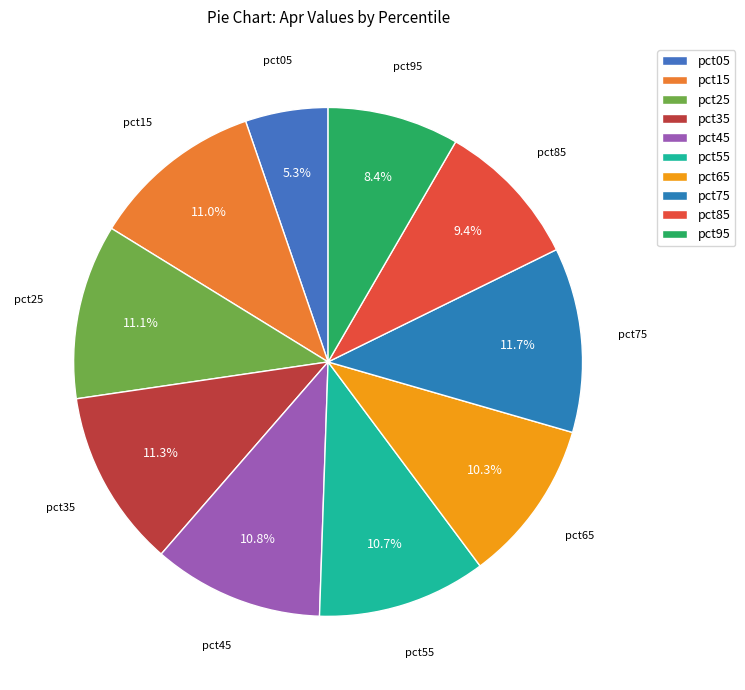

Does any single category account for the majority?

No